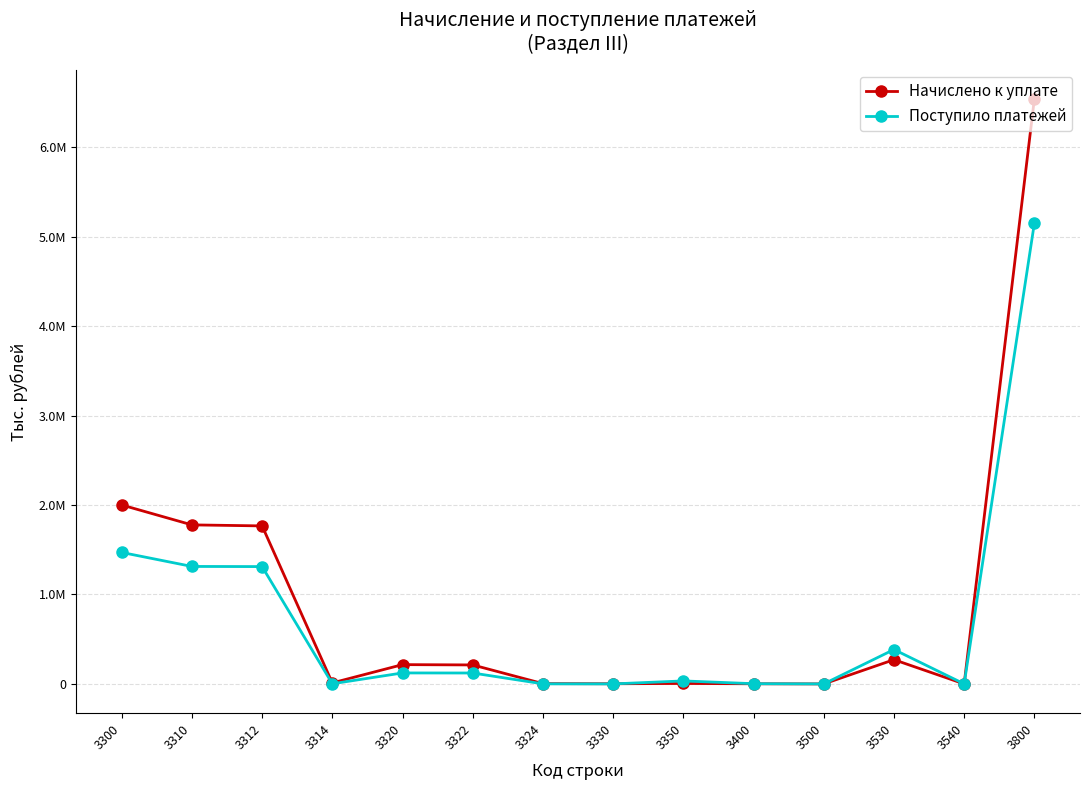

What is the value of the Начислено к уплате point at the 13th from the left?

-9